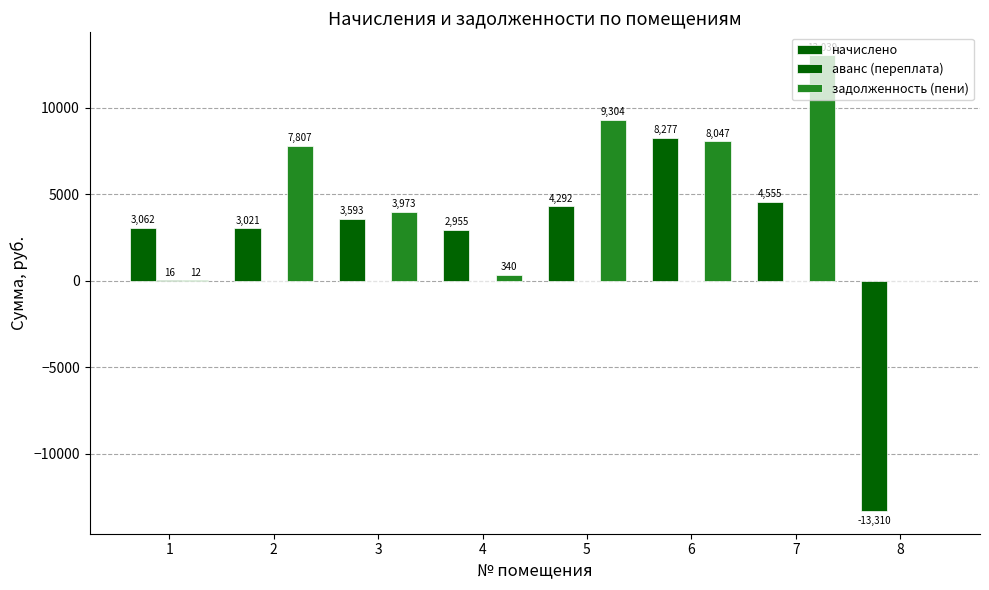

What is the sum of the задолженность (пени) values at 8 and 6?

8046.6